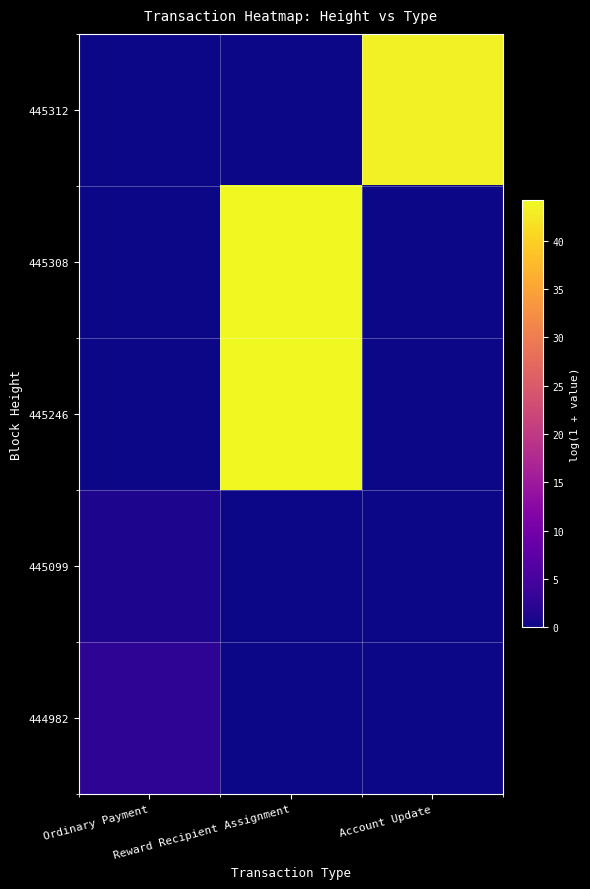

Between Reward Recipient Assignment and Account Update, which series saw the biggest shift?

445308